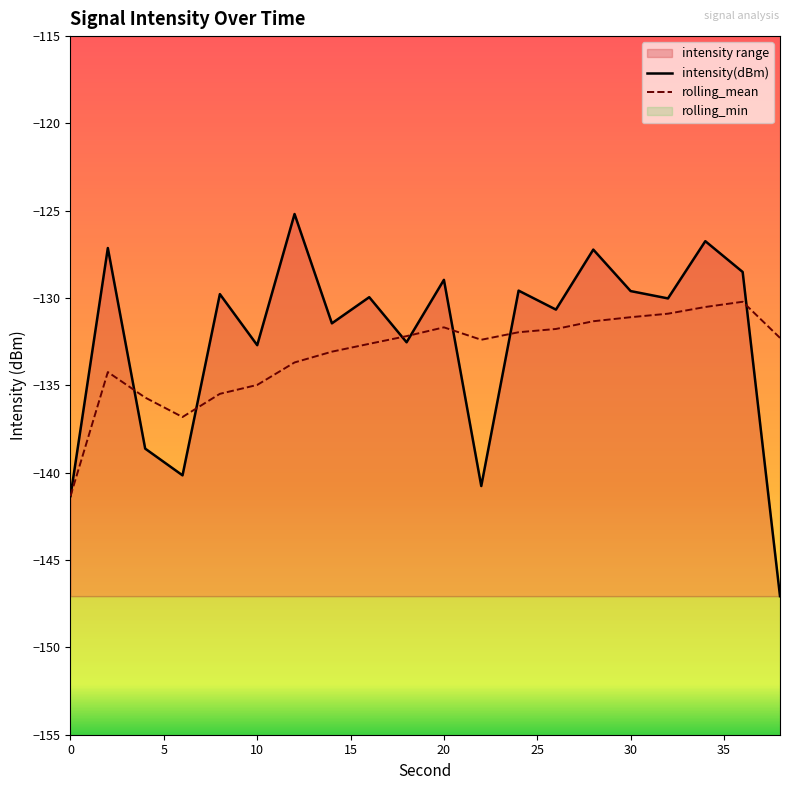

The value of rolling_mean at 10 is -46.1. True or false?

False